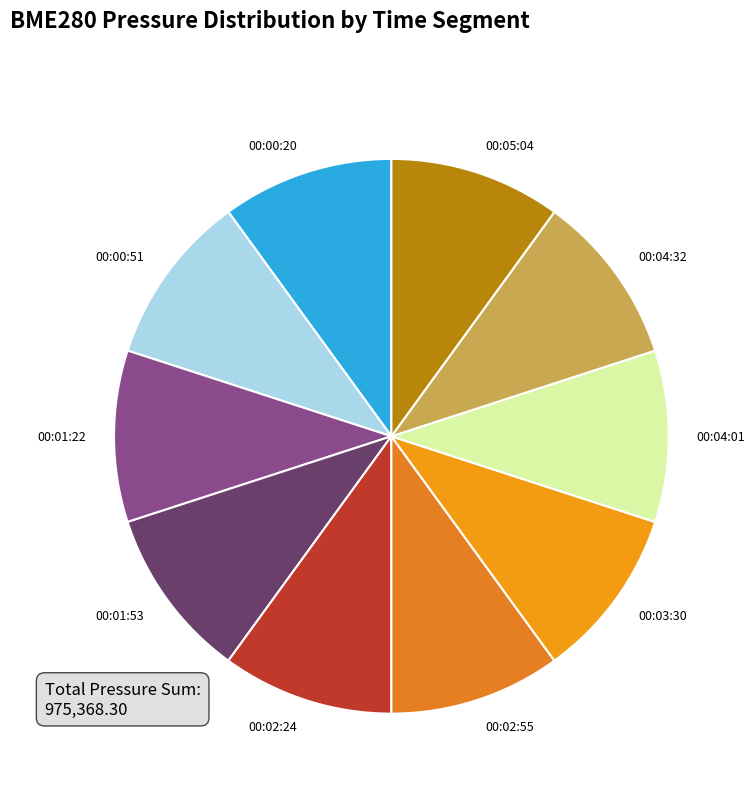

Is there any slice that represents more than half of the pie?

No